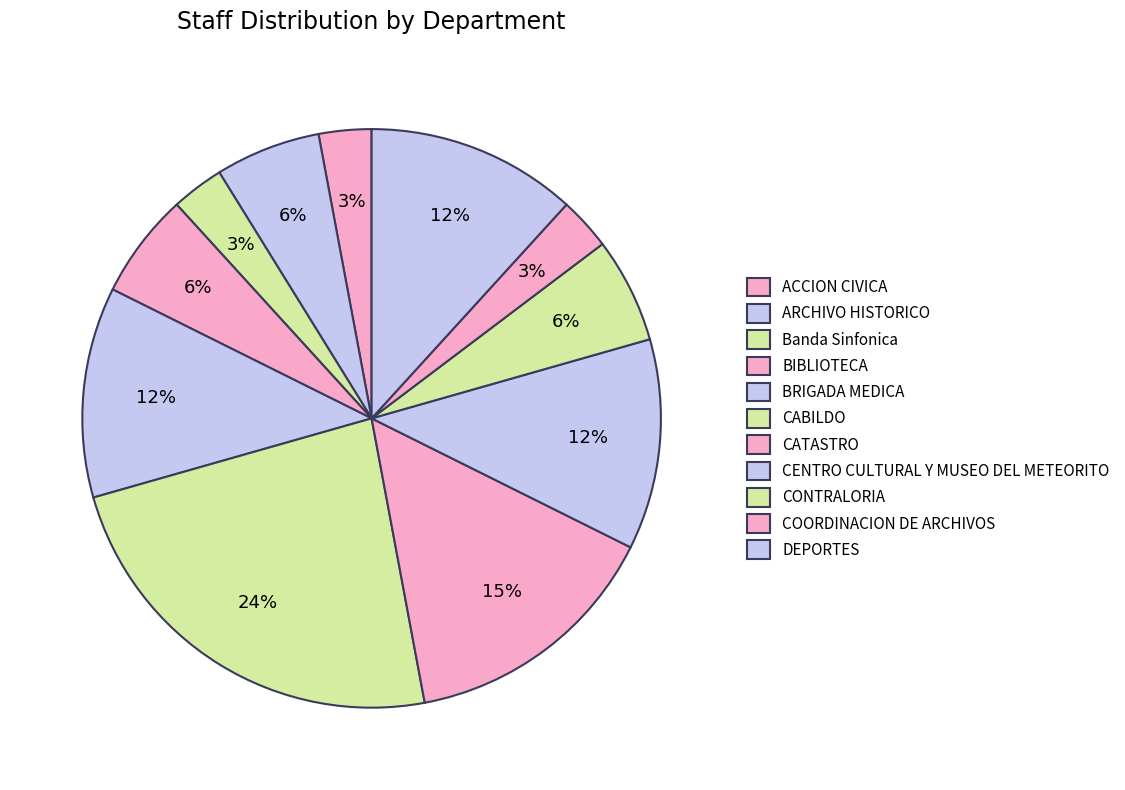

To the nearest percent, what percentage of the pie is CONTRALORIA?

6%